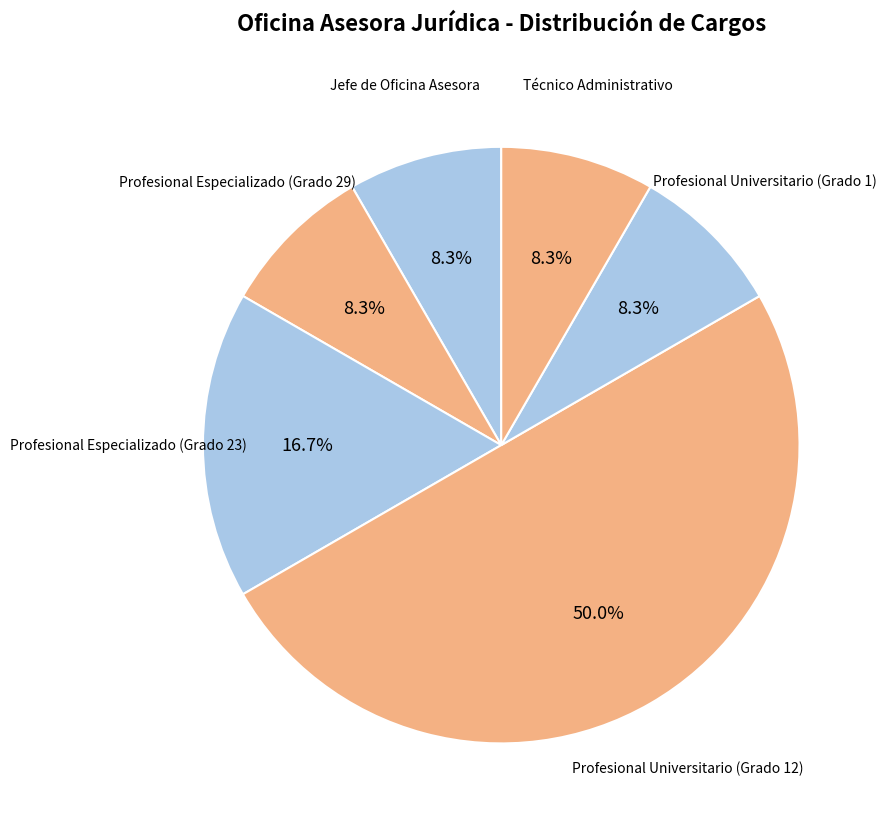

How many segments does this pie chart have?

6